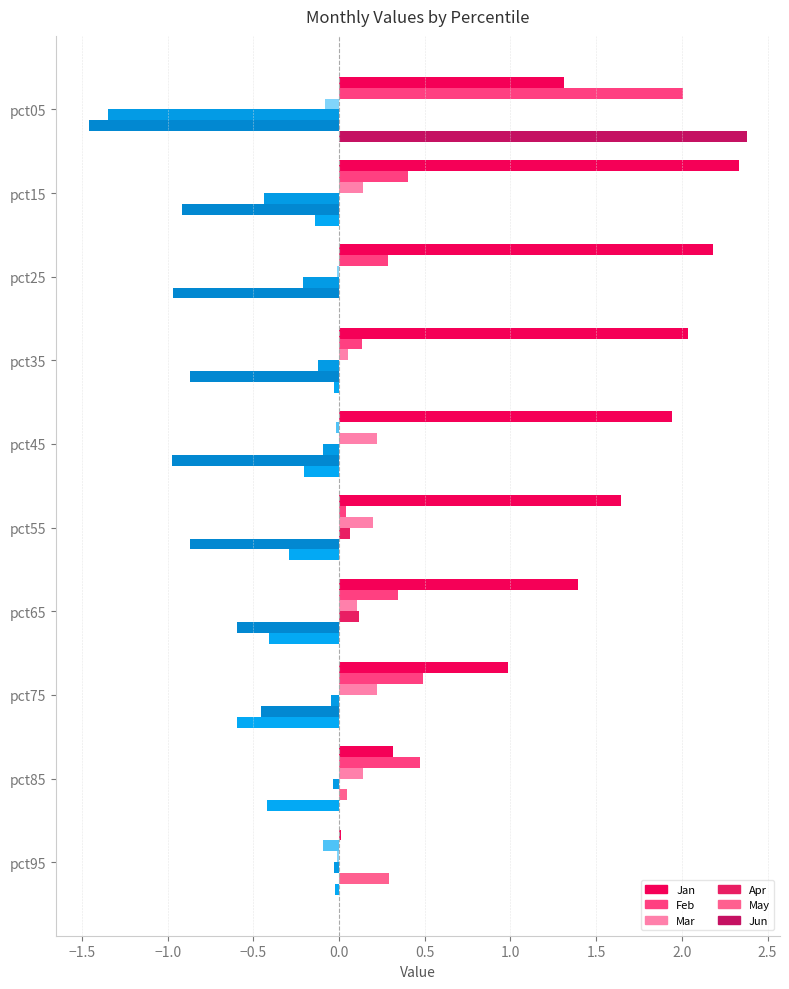

How many distinct data groups are displayed?

6